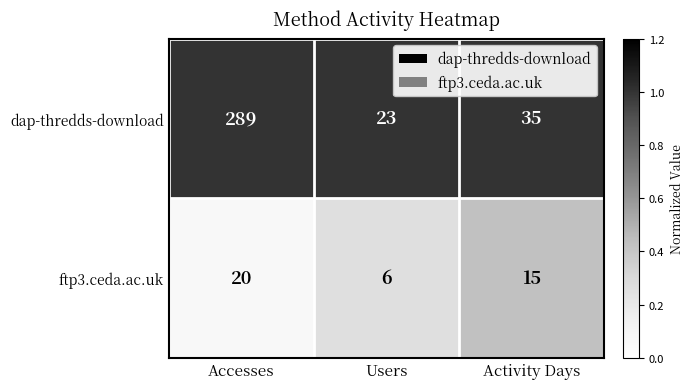

What is the total value across all series at Users?

29